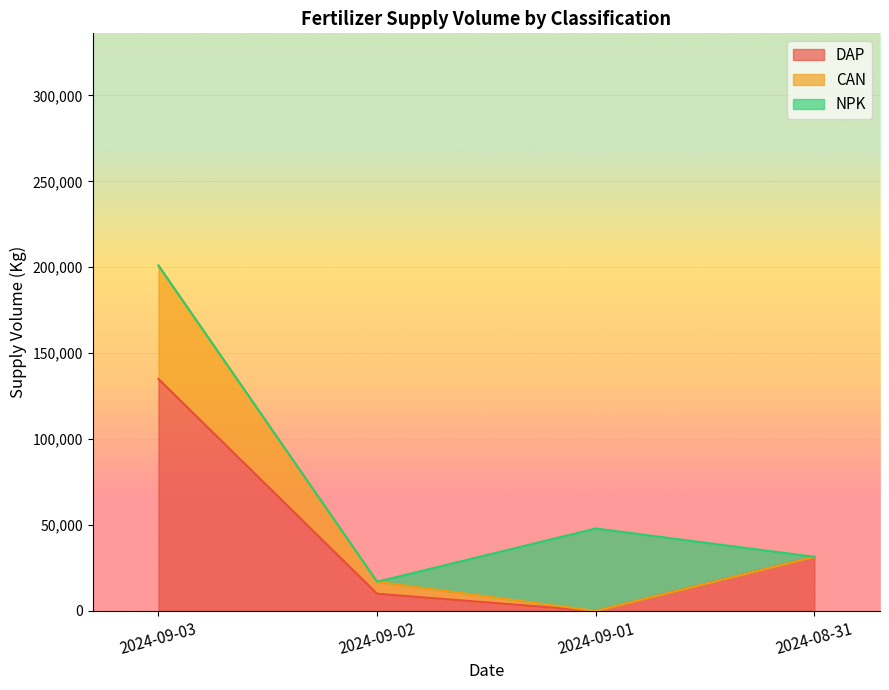

In CAN, how many points are lower than both neighbors (excluding endpoints)?

1